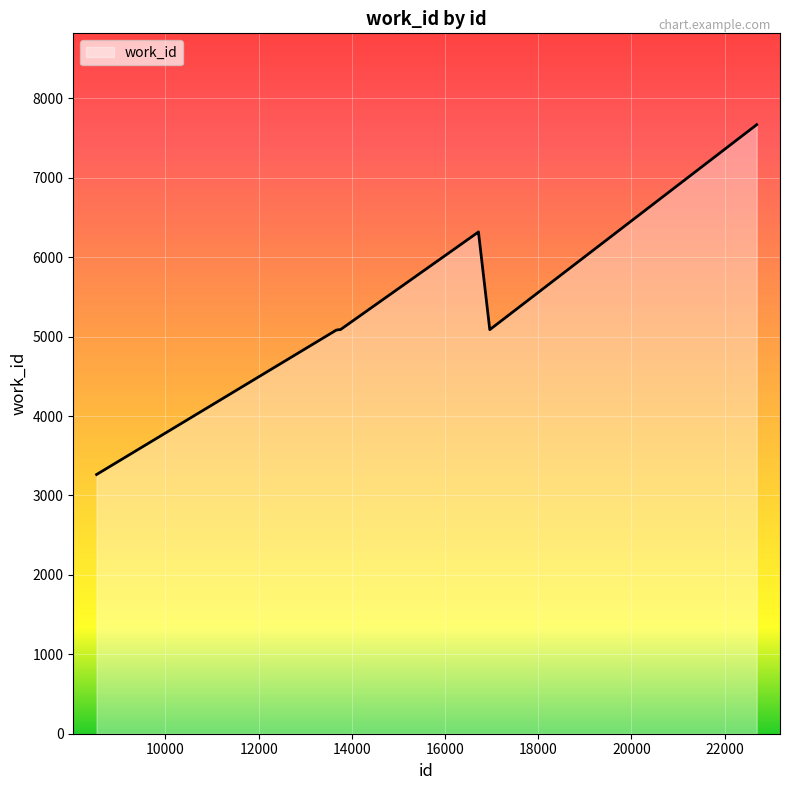

What is the difference between the maximum and minimum values?

4405